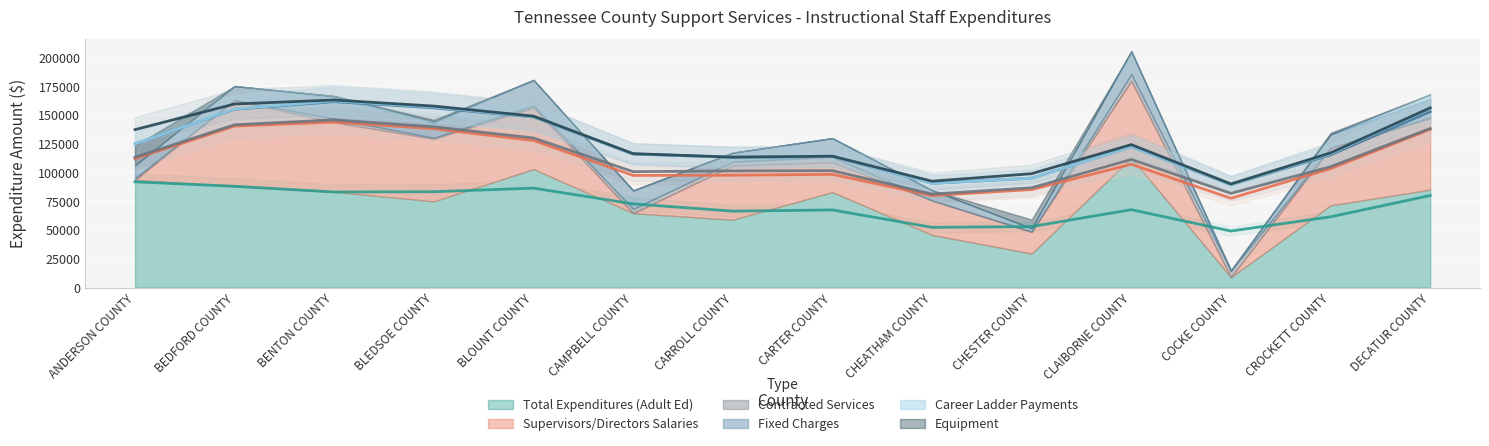

What position from the right is CHEATHAM COUNTY?

6